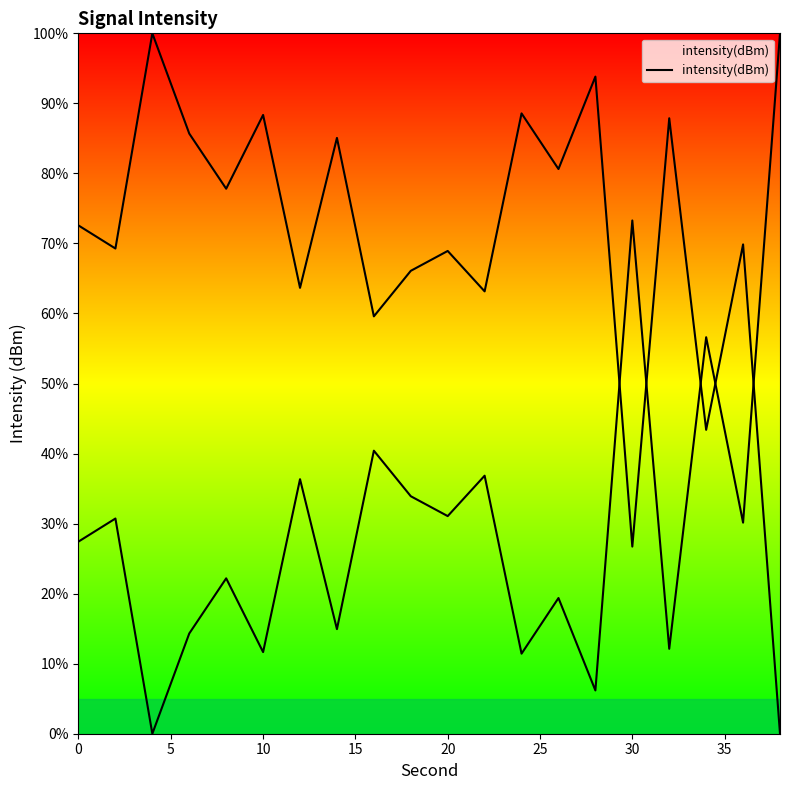

How many interior local peaks (higher than both neighbors) does the data have?

8